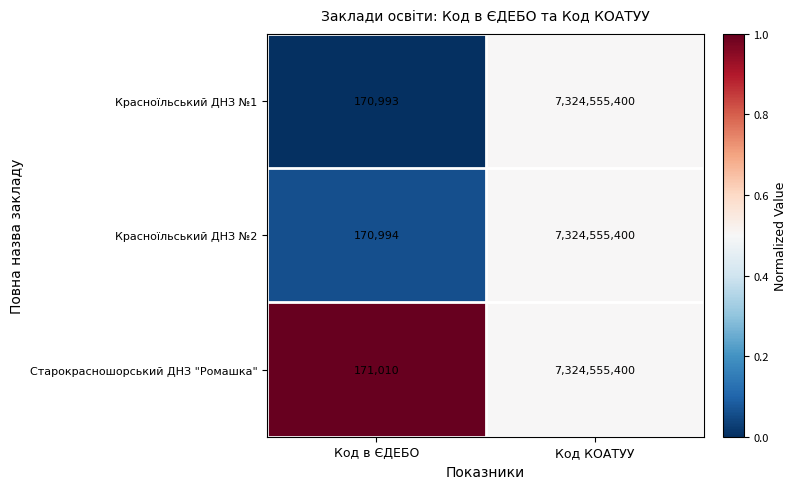

Rank the categories by Старокрасношорський ДНЗ "Ромашка" value from lowest to highest.

Код в ЄДЕБО, Код КОАТУУ